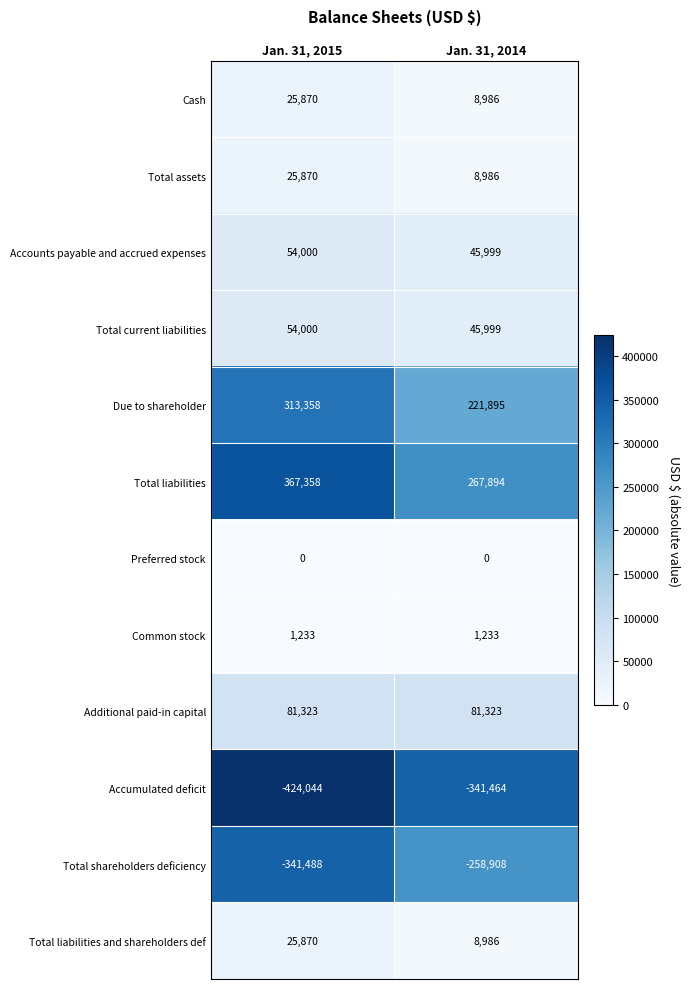

At which category is the sum across all series the highest?

Jan. 31, 2015